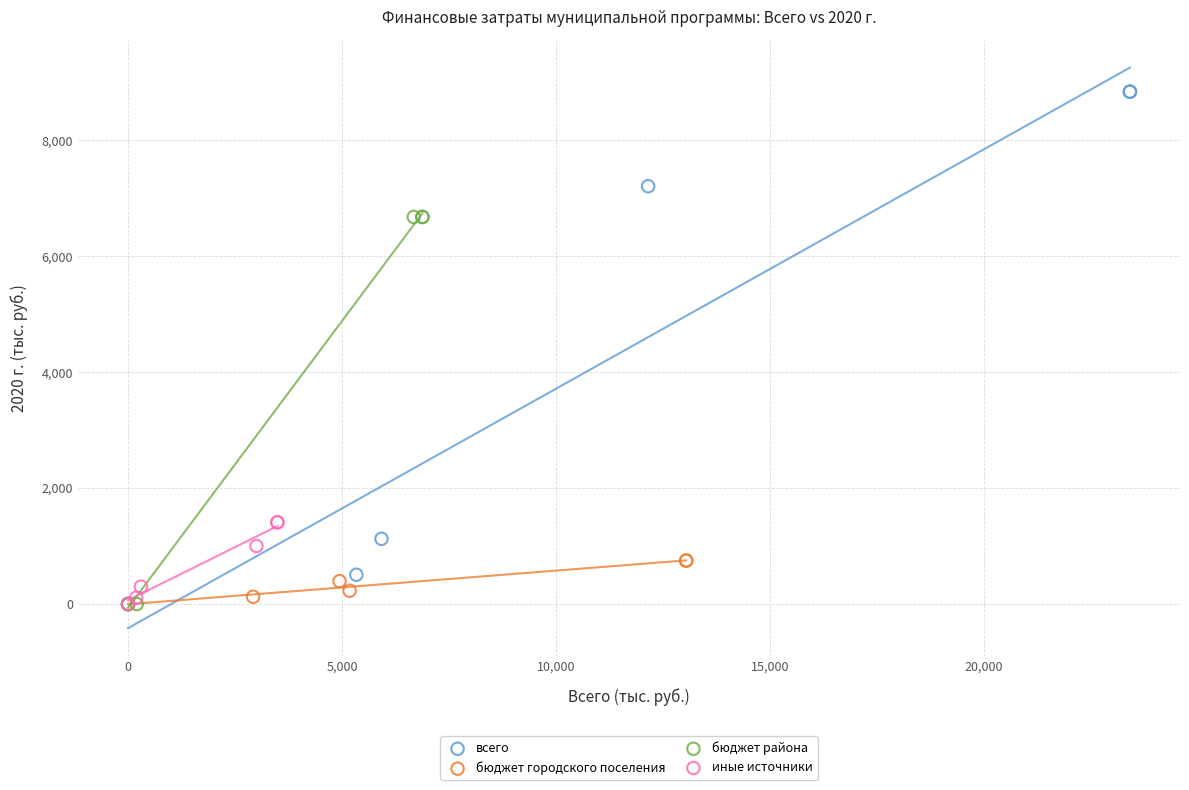

Which series reaches the maximum Y coordinate?

всего